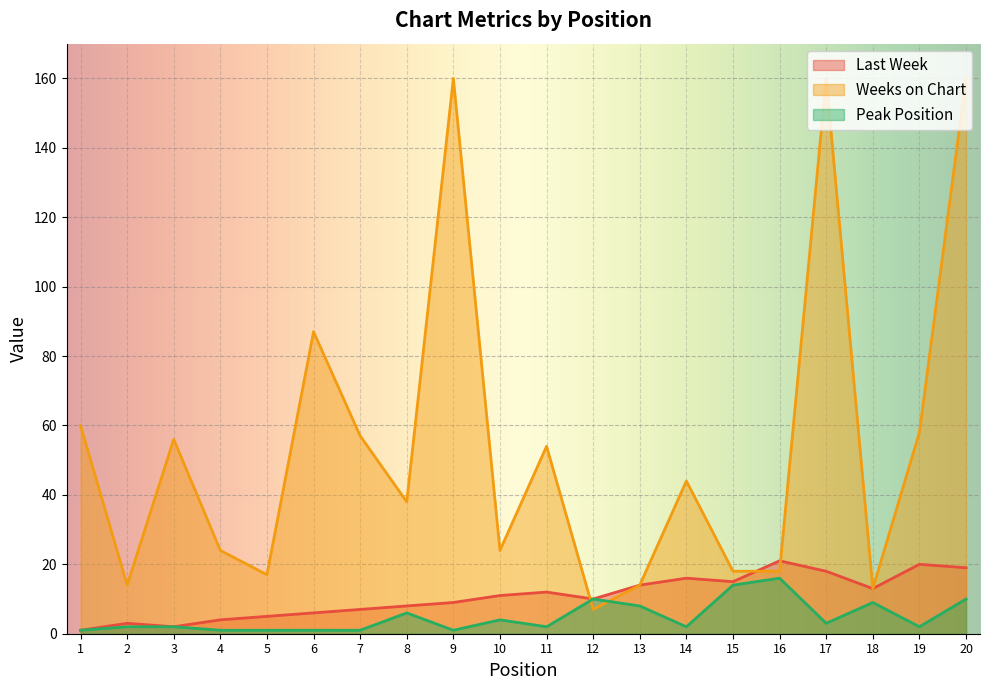

Where does the Last Week series first go above 11?

11